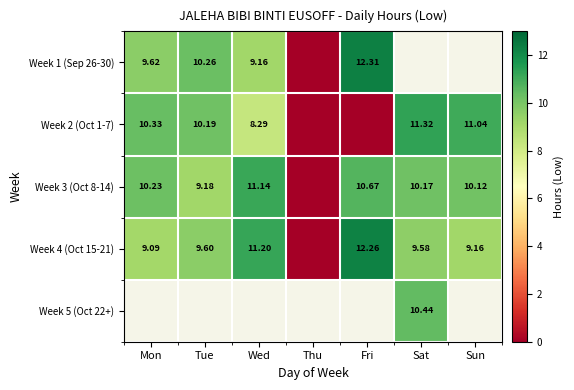

The Week 4 (Oct 15-21) series shows 14.5 at Sat. True or false?

False